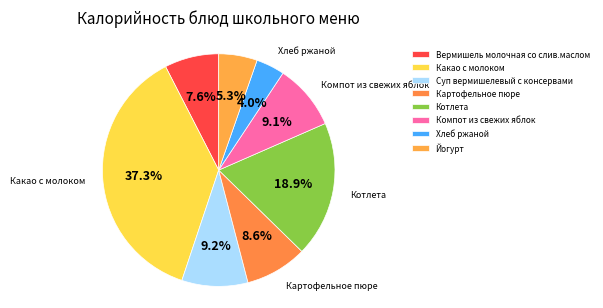

Do Хлеб ржаной and Компот из свежих яблок together represent more than half of the pie?

No